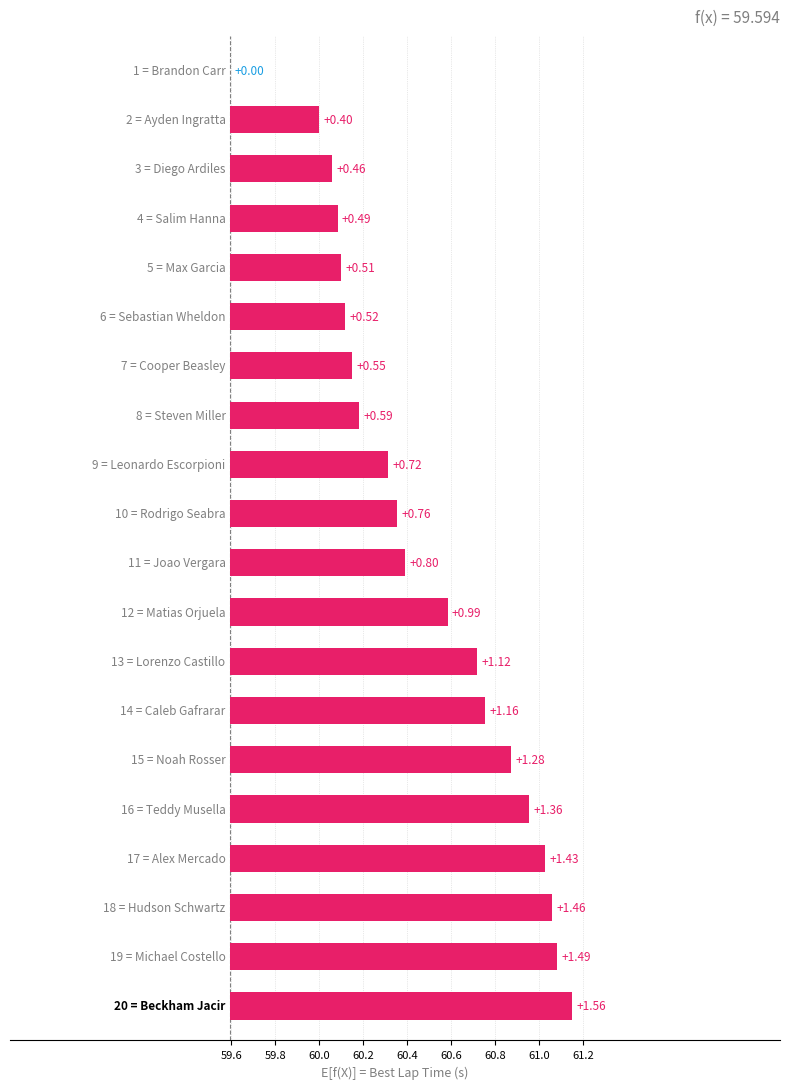

What is the label of the 12th bar from the left?

Matias Orjuela